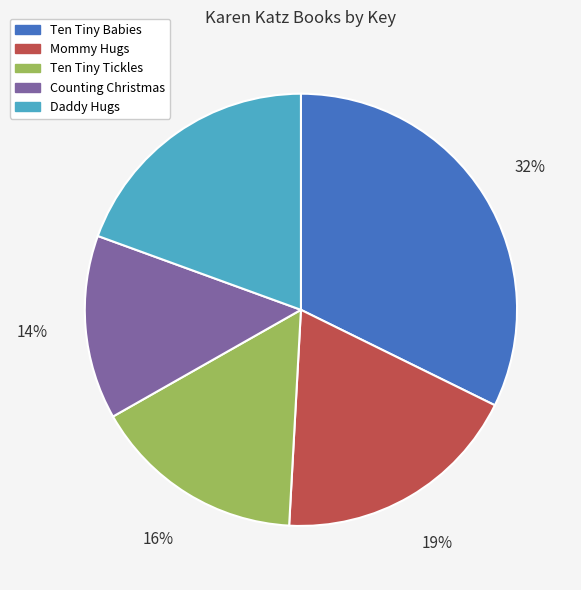

Between Ten Tiny Tickles and Mommy Hugs, which is larger?

Mommy Hugs